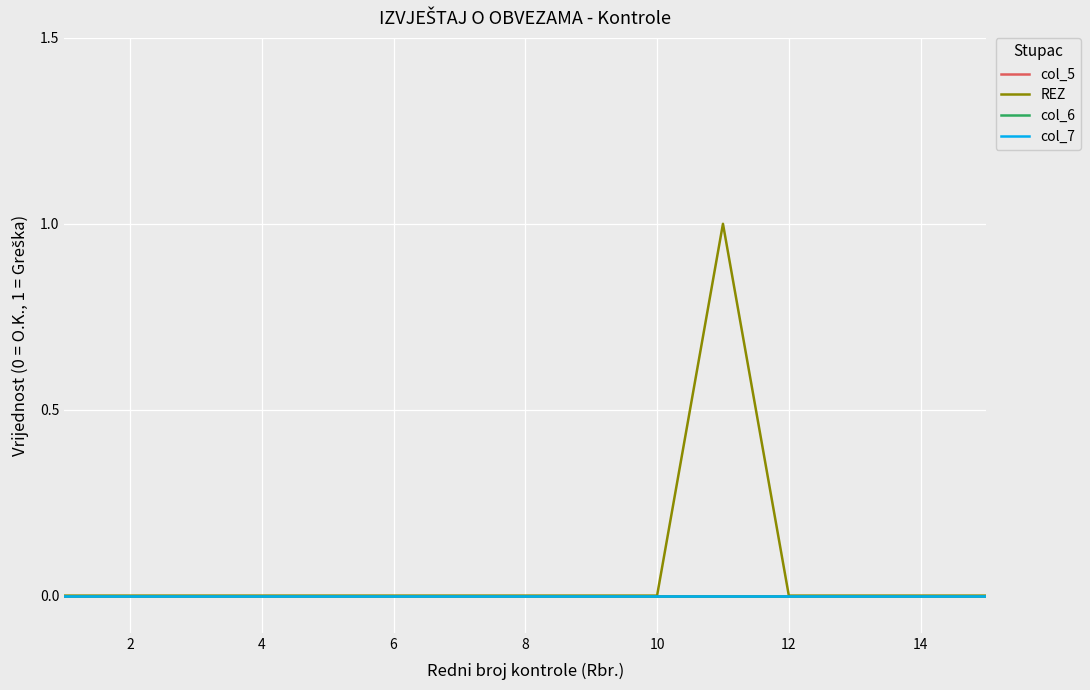

How many REZ values are between 0 and 1?

15